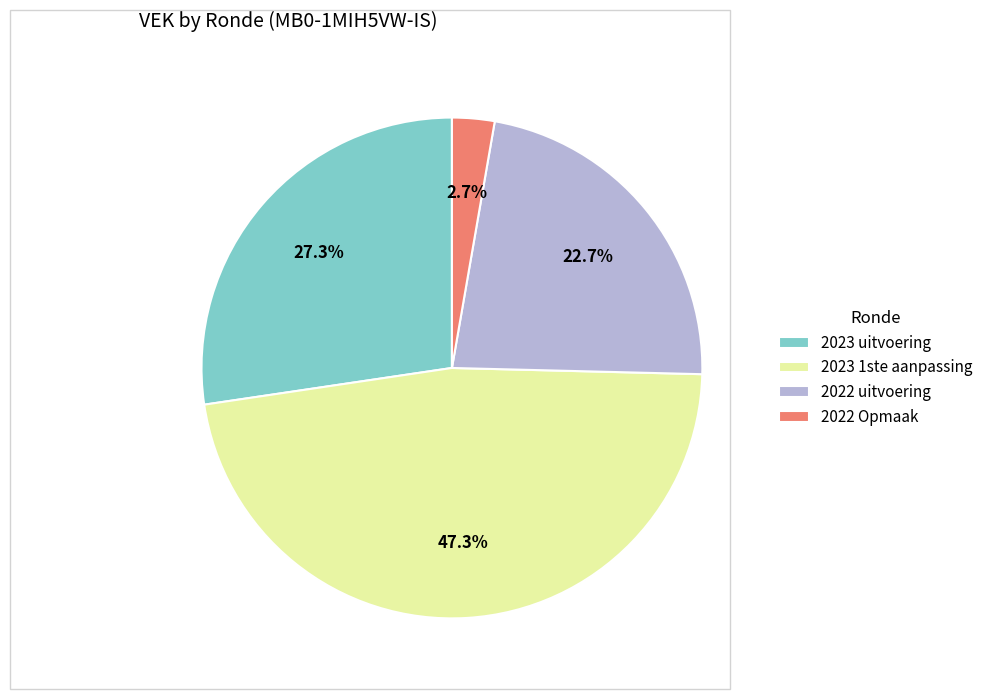

True or false: 2023 uitvoering accounts for 27% of the total.

True